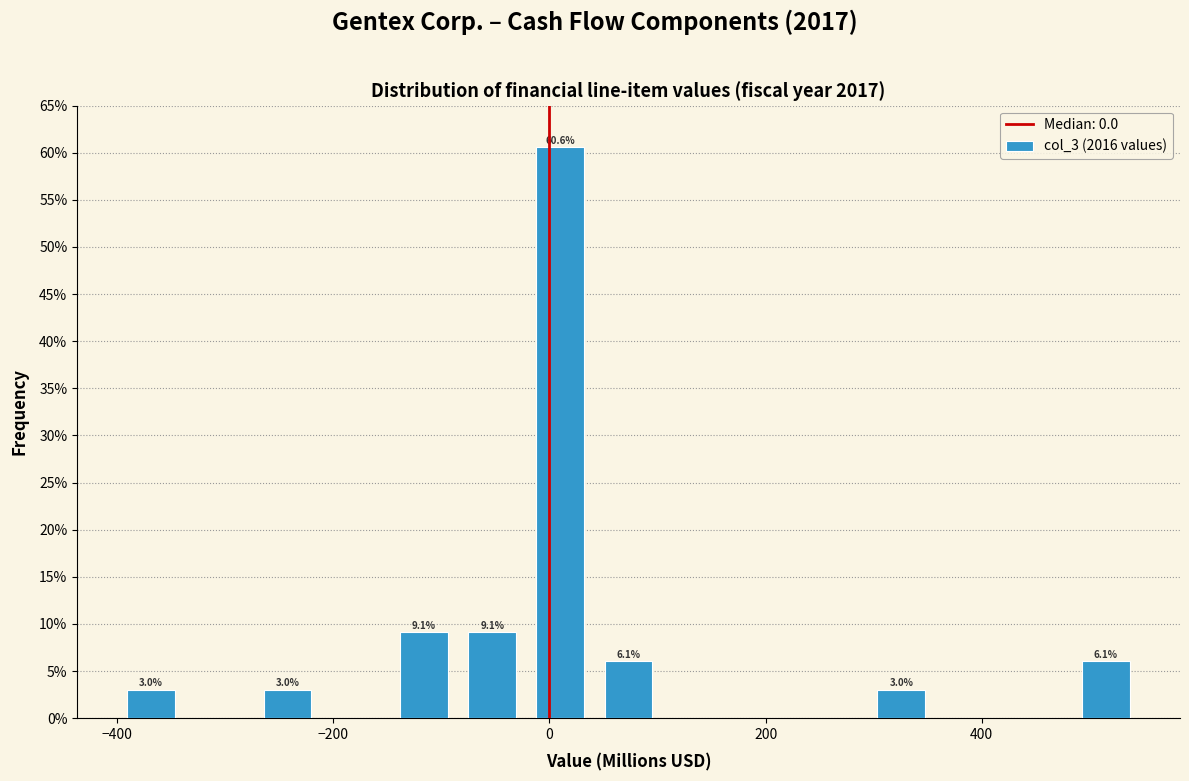

Read against the x-axis, roughly where is the centre of the tallest bar?

20